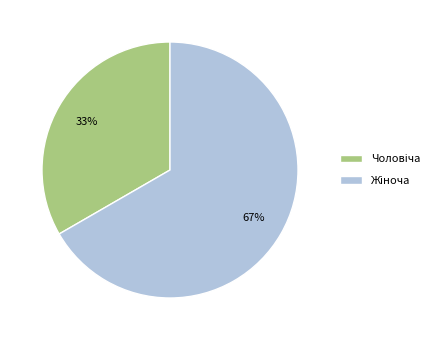

Is there a majority slice in this chart?

Yes